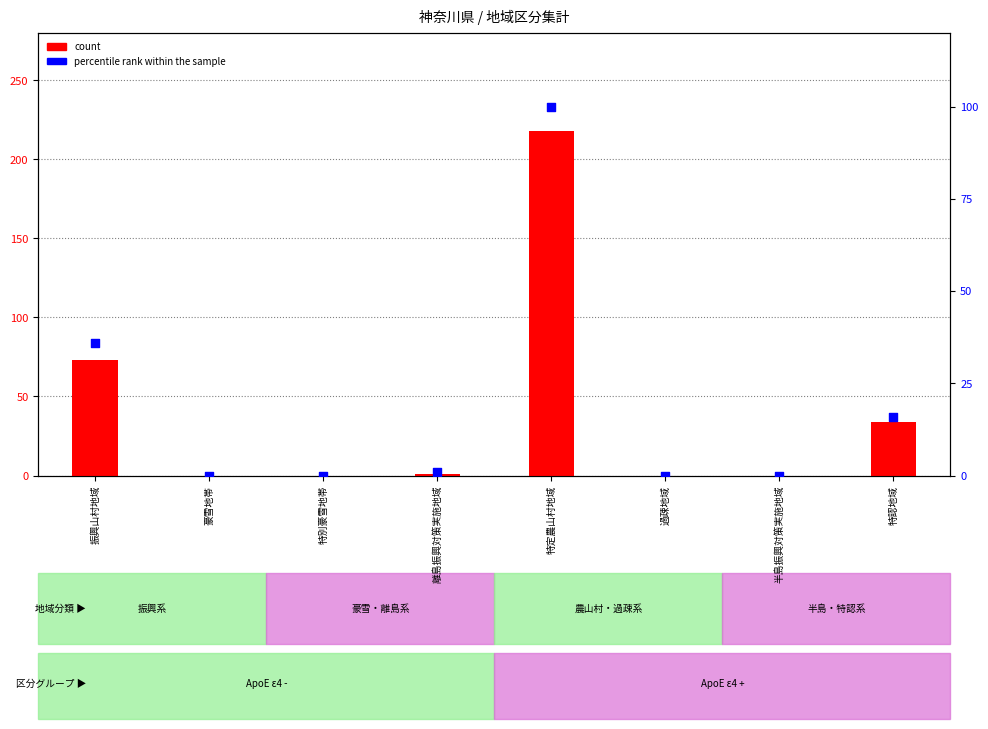

What are all the series names shown in the legend?

count, percentile rank within the sample